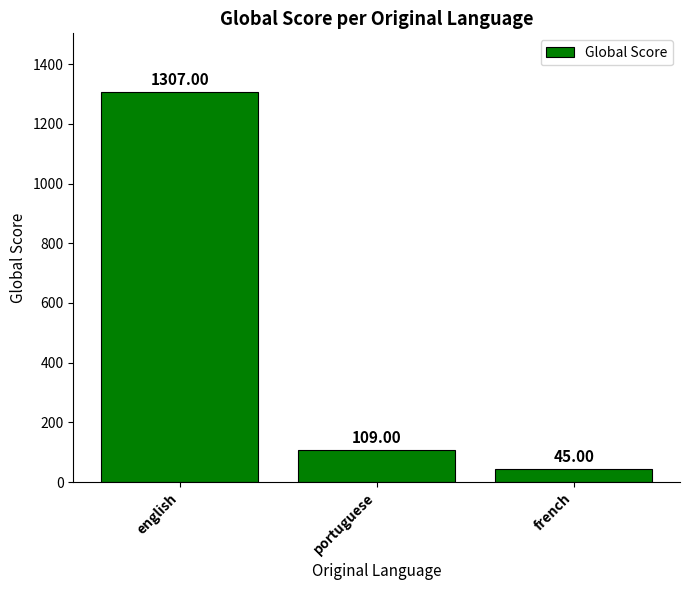

Where does the data first go above 109?

english